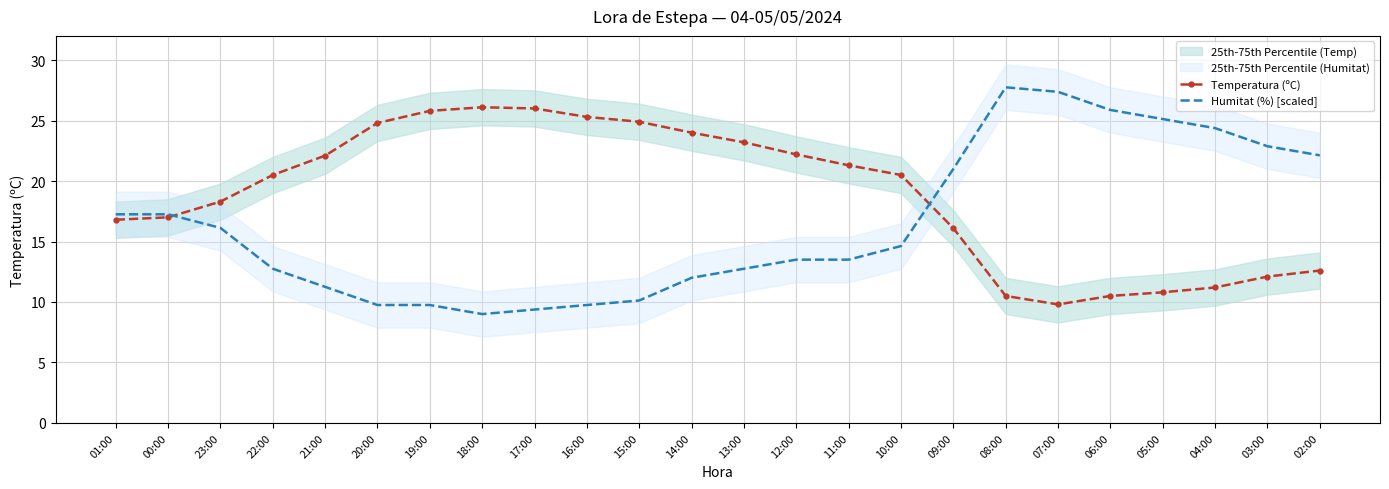

List the labels in order of Humitat (%) [scaled] value, largest first.

08:00, 07:00, 06:00, 05:00, 04:00, 03:00, 02:00, 09:00, 01:00, 00:00, 23:00, 10:00, 12:00, 11:00, 22:00, 13:00, 14:00, 21:00, 15:00, 20:00, 19:00, 16:00, 17:00, 18:00